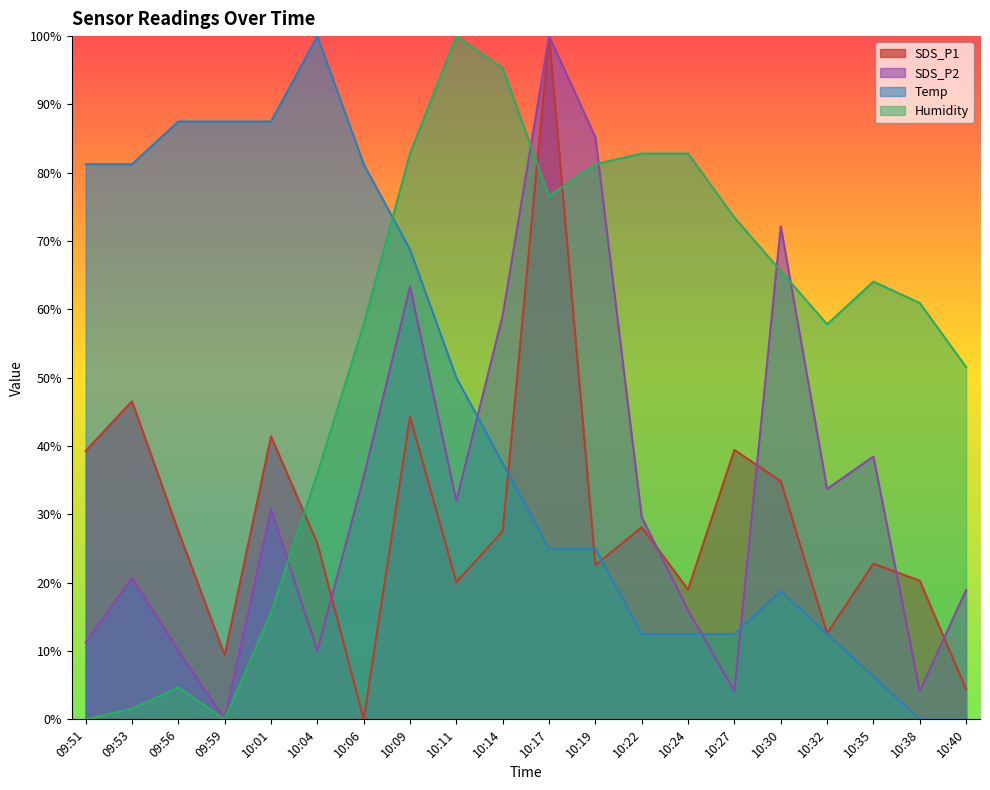

List the series in order of their peak value, lowest first.

SDS_P1, SDS_P2, Temp, Humidity